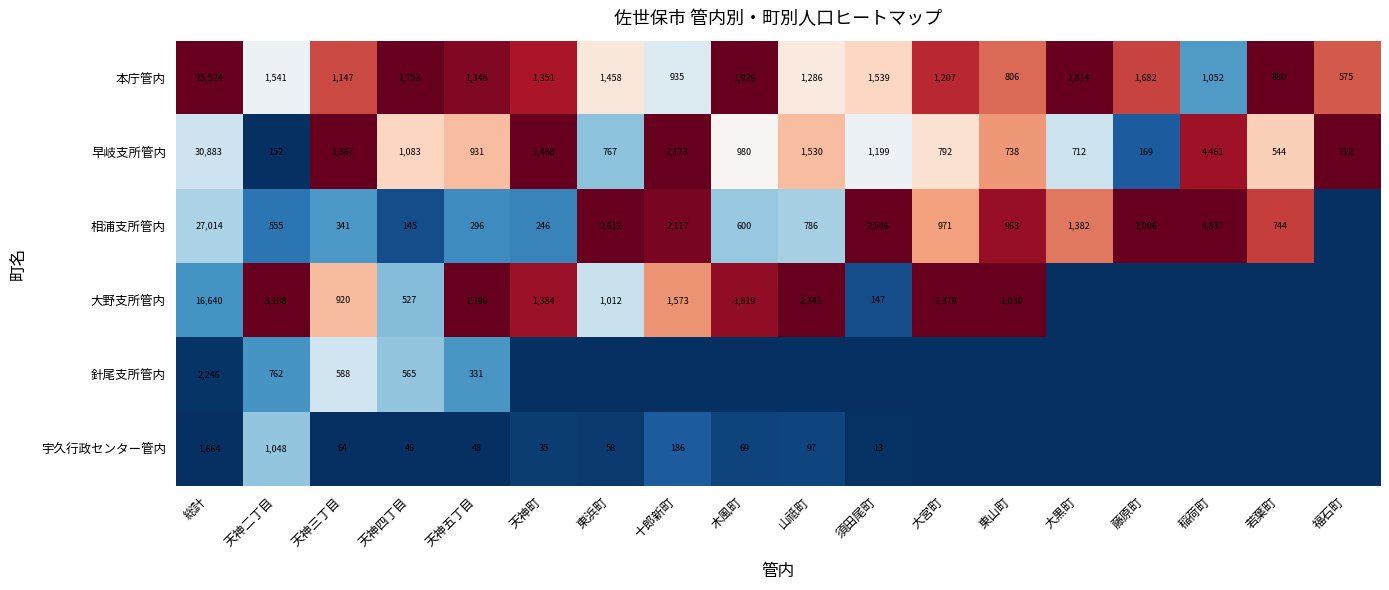

What is the difference between the highest and lowest values at 天神三丁目?

1303